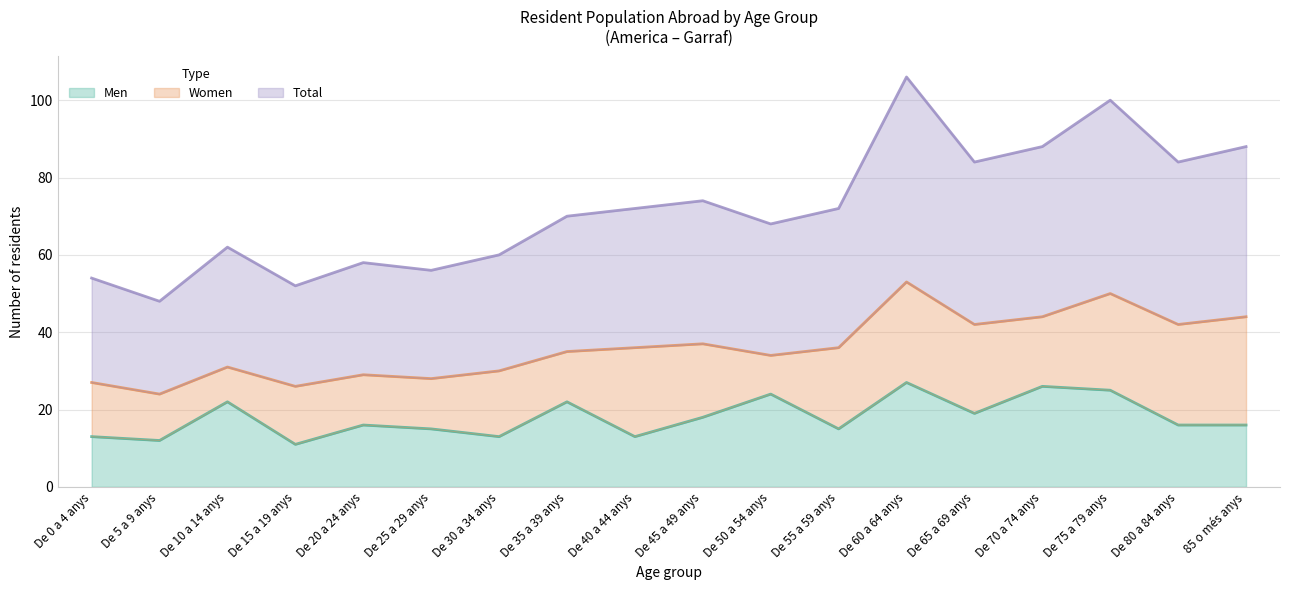

Read the Total value at De 50 a 54 anys.

34